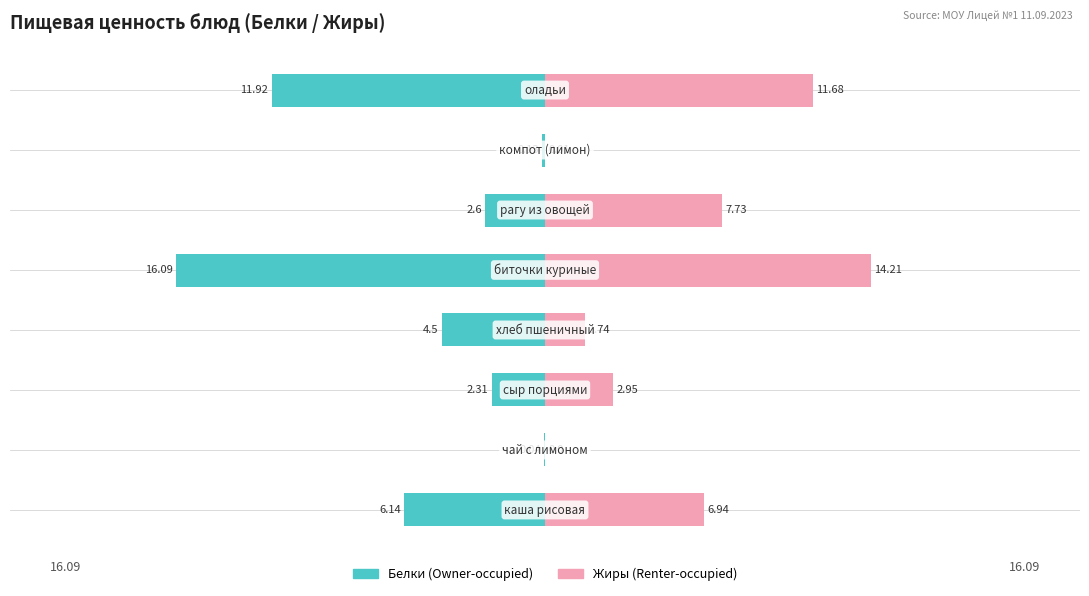

How many bars are there in total?

16